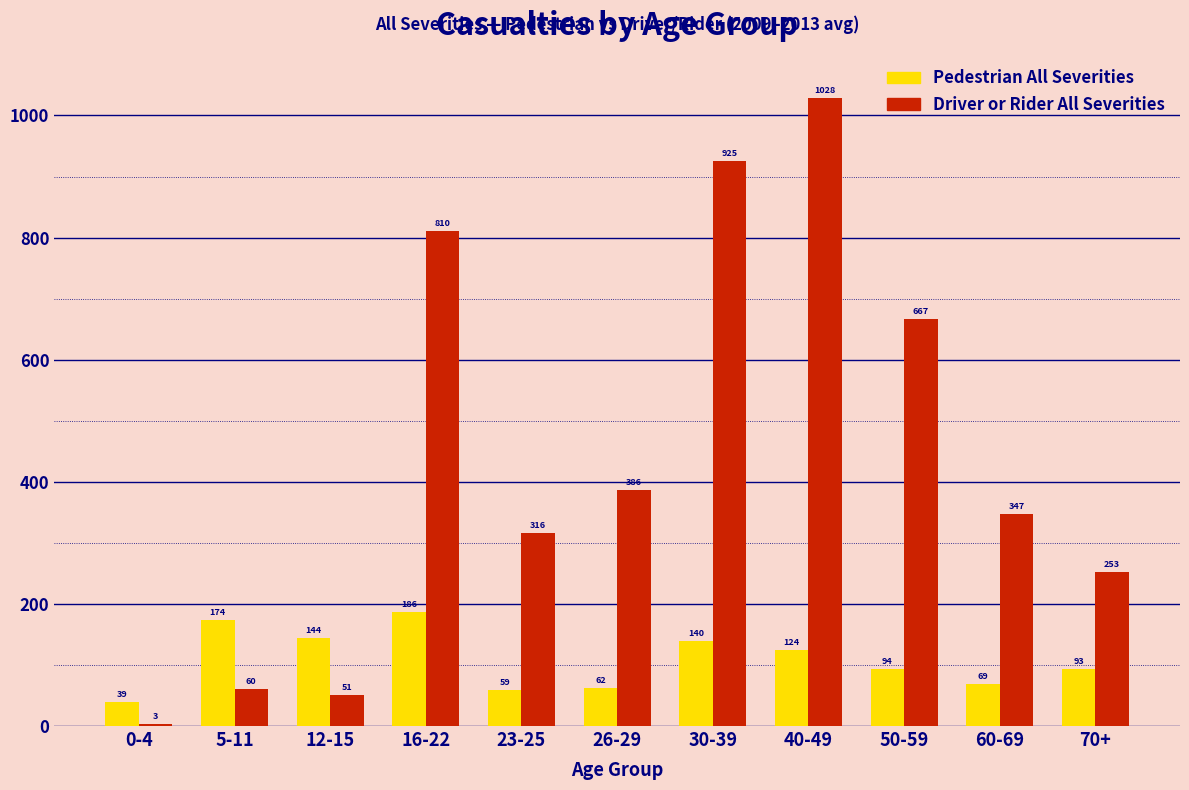

Reading left to right, extract all data points from this chart.

Pedestrian All Severities: 0-4=39	5-11=174	12-15=144	16-22=186	23-25=59	26-29=62	30-39=140	40-49=124	50-59=94	60-69=69	70+=93
Driver or Rider All Severities: 0-4=3	5-11=60	12-15=51	16-22=810	23-25=316	26-29=386	30-39=925	40-49=1028	50-59=667	60-69=347	70+=253